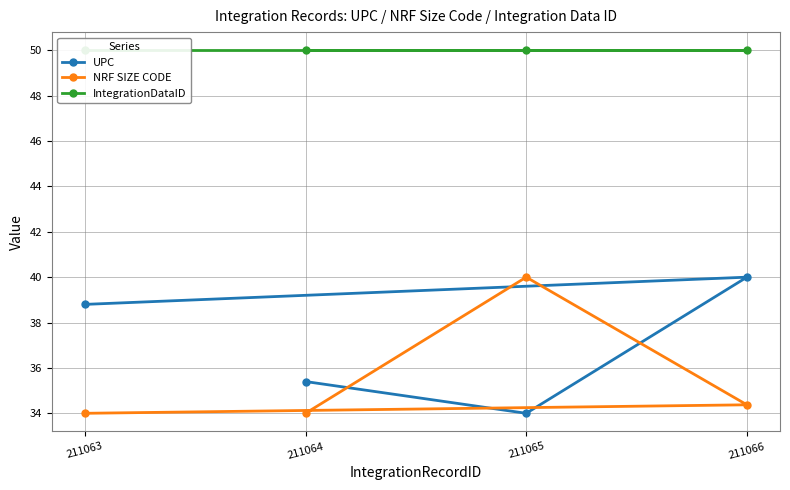

What is the difference between the NRF SIZE CODE values at 211064 and 211065?

6.0